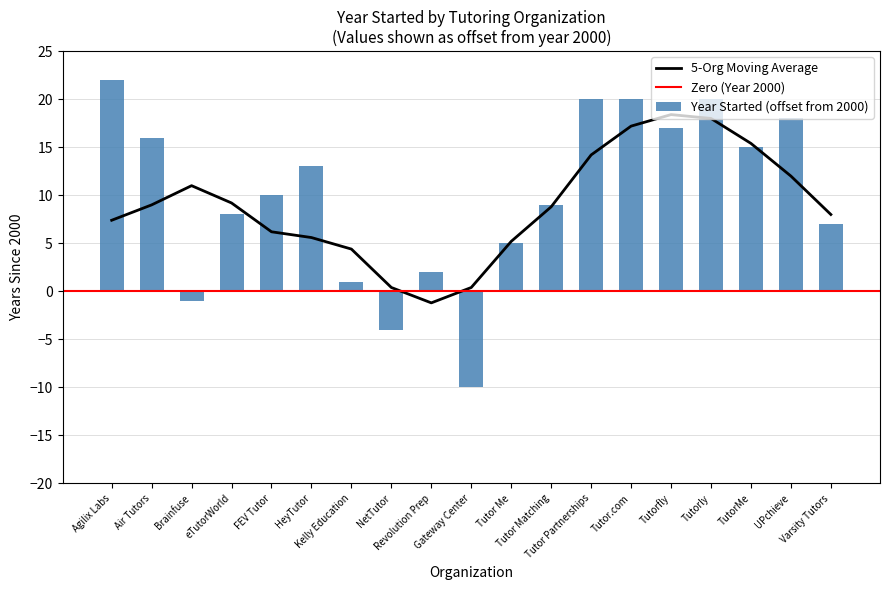

What is the label of the 18th bar from the left?

UPchieve